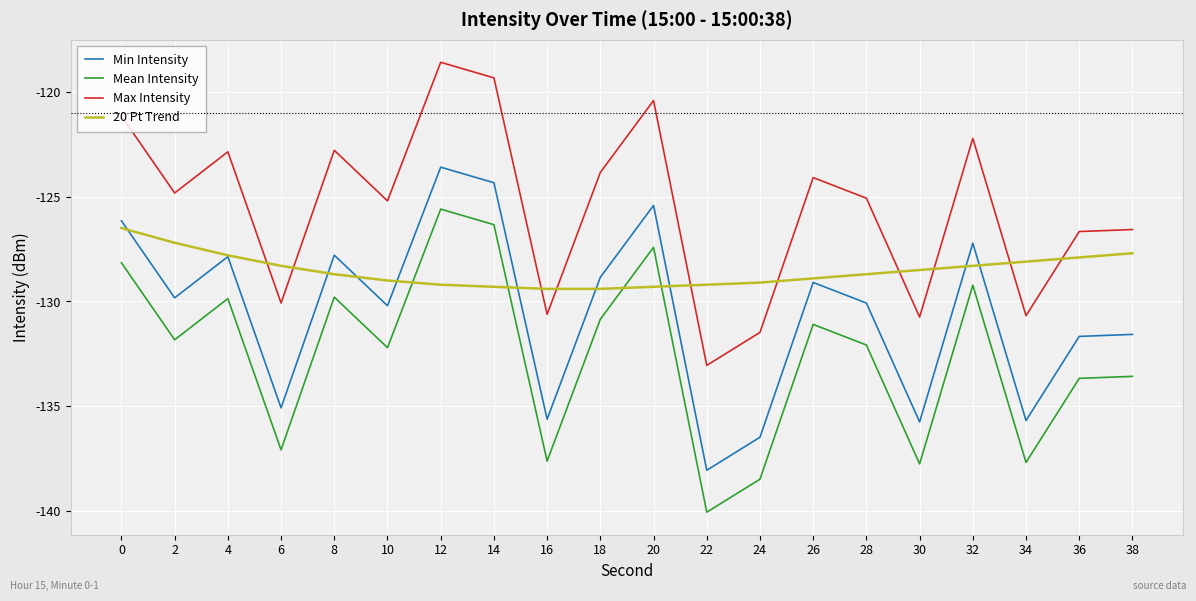

At 8, list the series in order from largest to smallest.

Max Intensity, Min Intensity, 20 Pt Trend, Mean Intensity